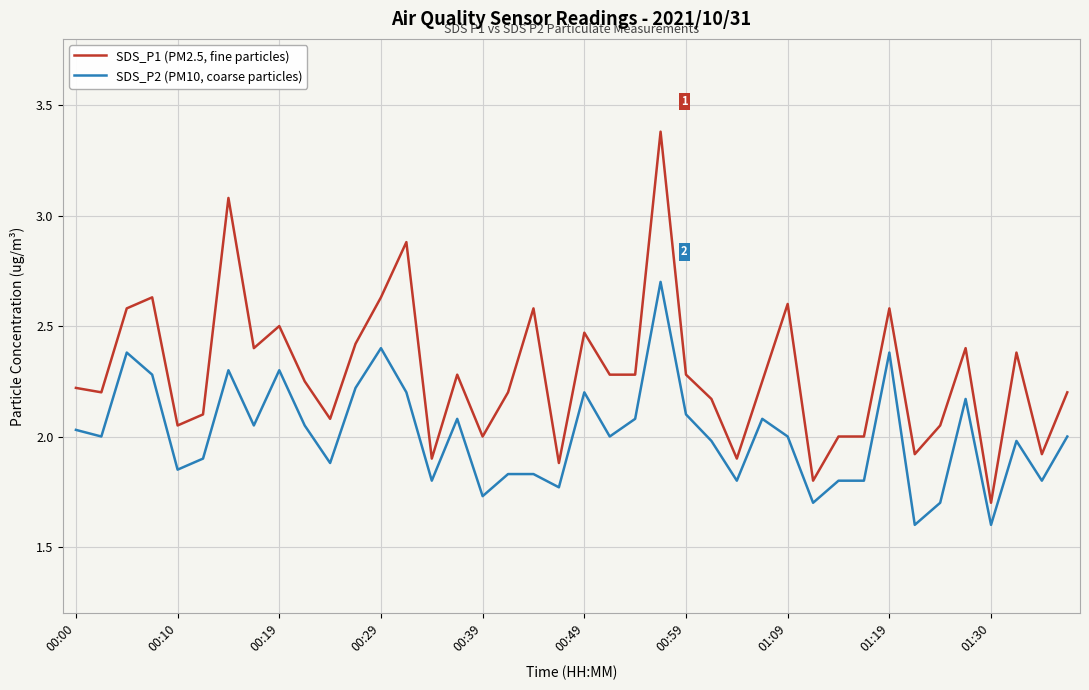

True or false: SDS_P1 (PM2.5, fine particles) and SDS_P2 (PM10, coarse particles) cross at least once.

False